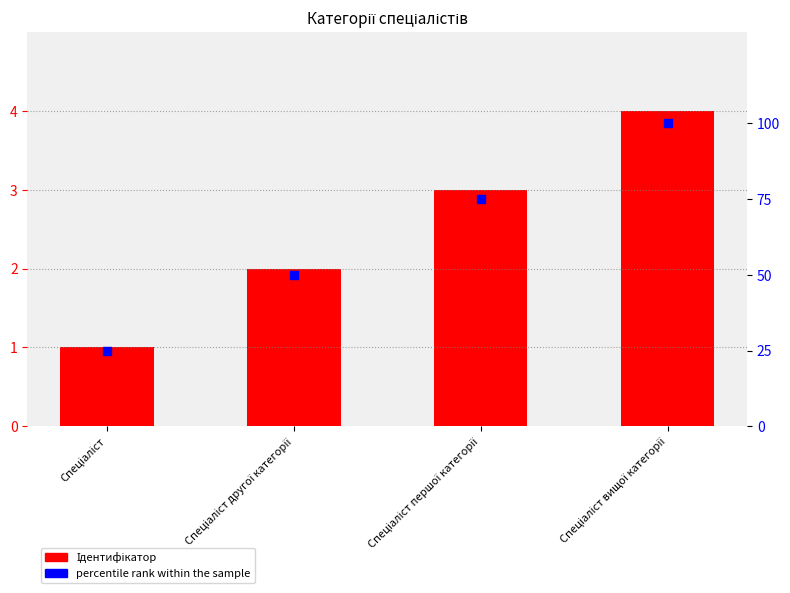

At how many categories does at least one series exceed 3?

4